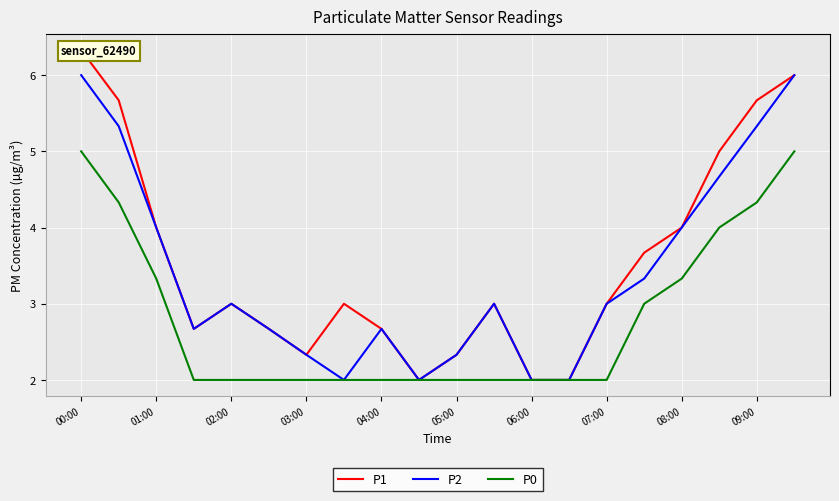

What is the difference between the second highest and minimum values in the P1 series?

4.0